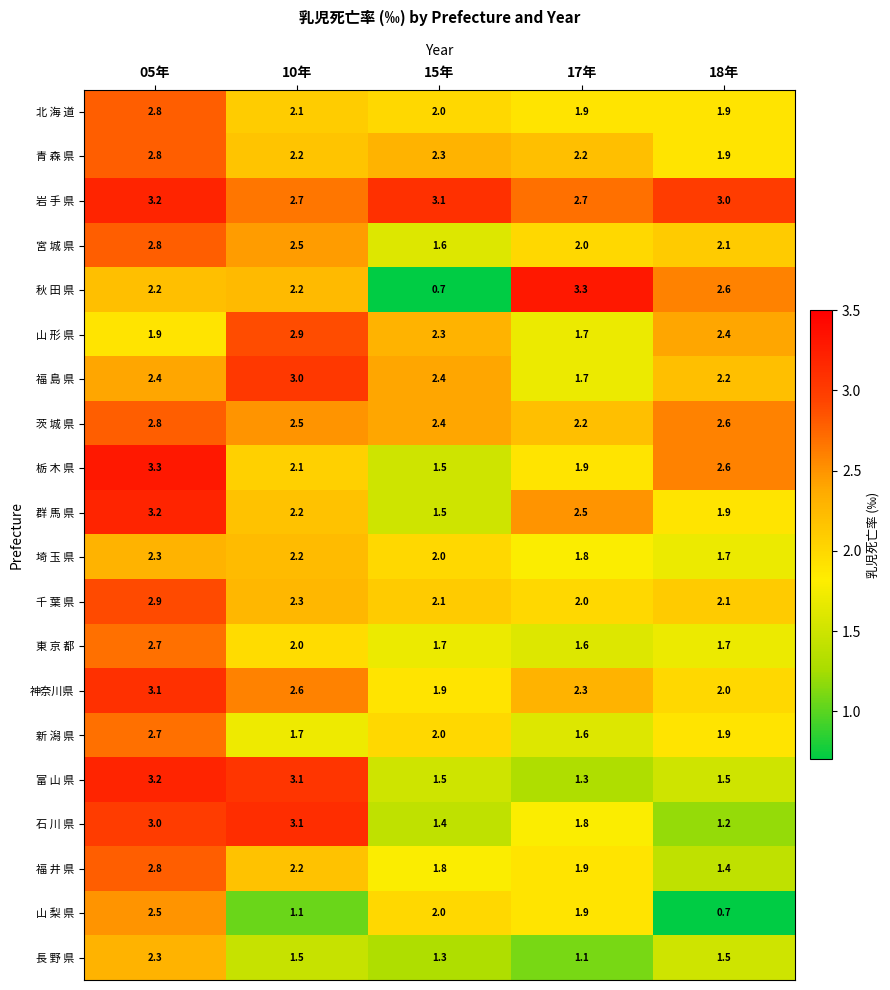

List the labels in order of 群 馬 県 value, smallest first.

15年, 18年, 10年, 17年, 05年